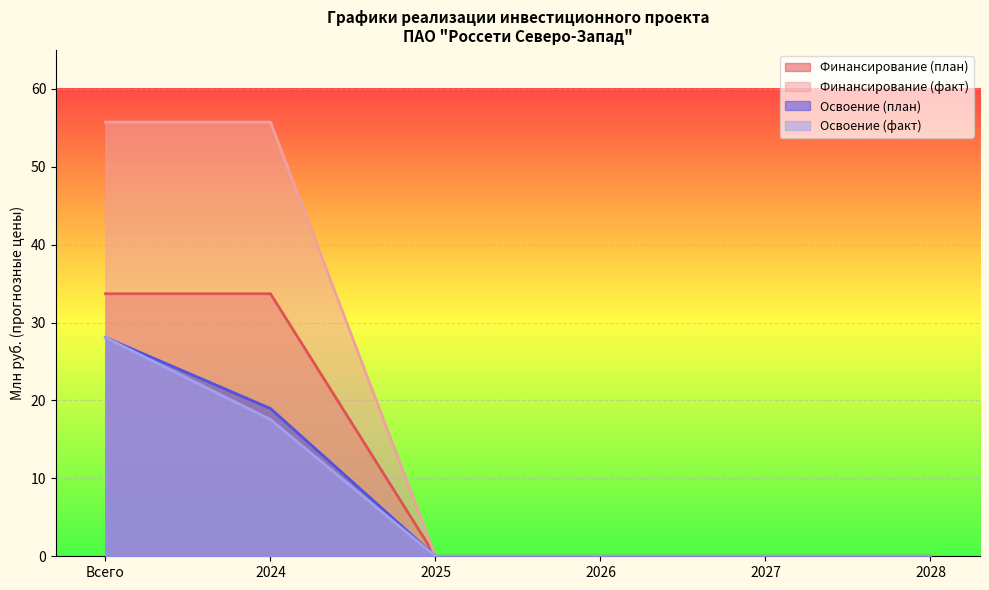

How many lines are shown in the chart?

4